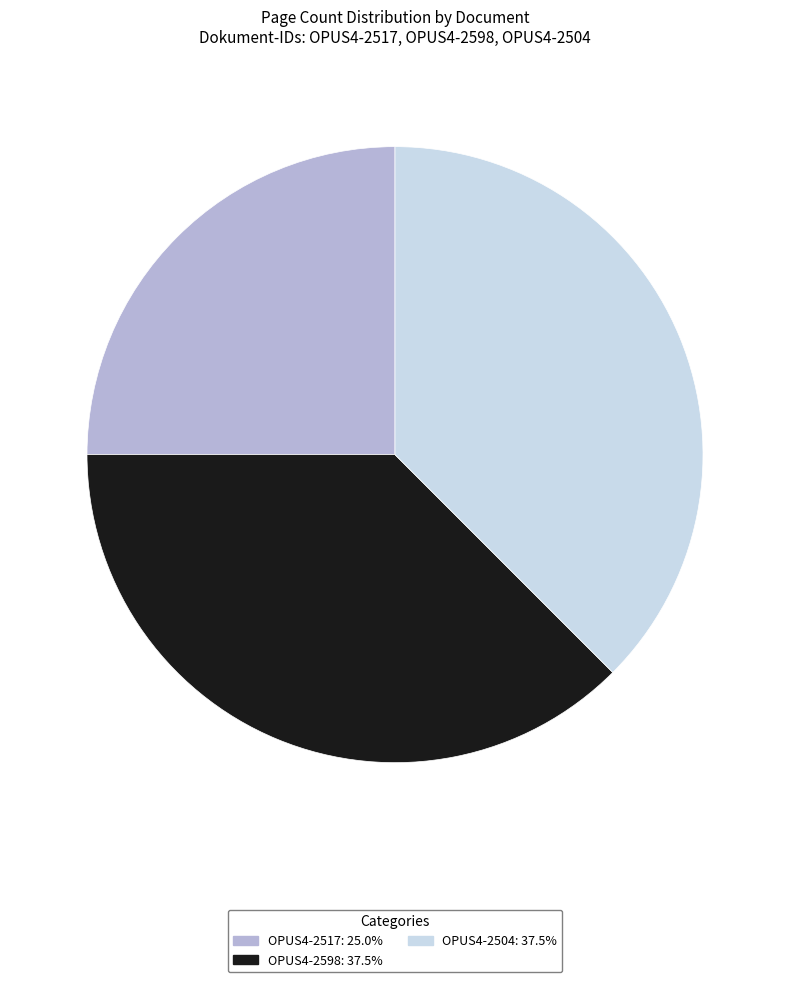

What is the smallest slice in the pie chart?

OPUS4-2517